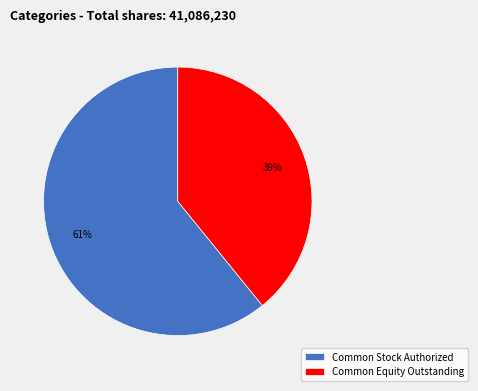

Count the number of slices in the pie.

2